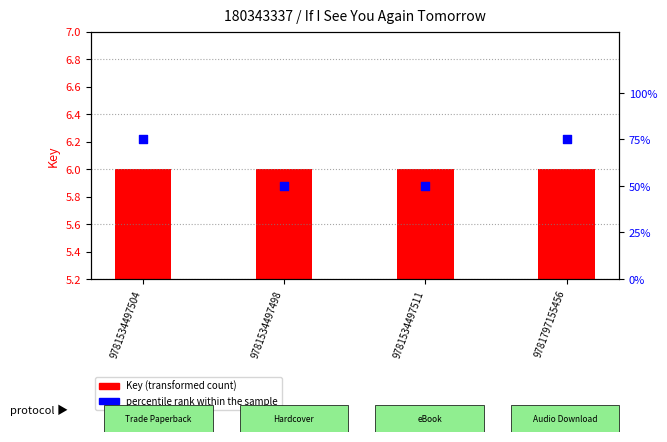

Which series has the largest Y range (max minus min)?

percentile rank within the sample